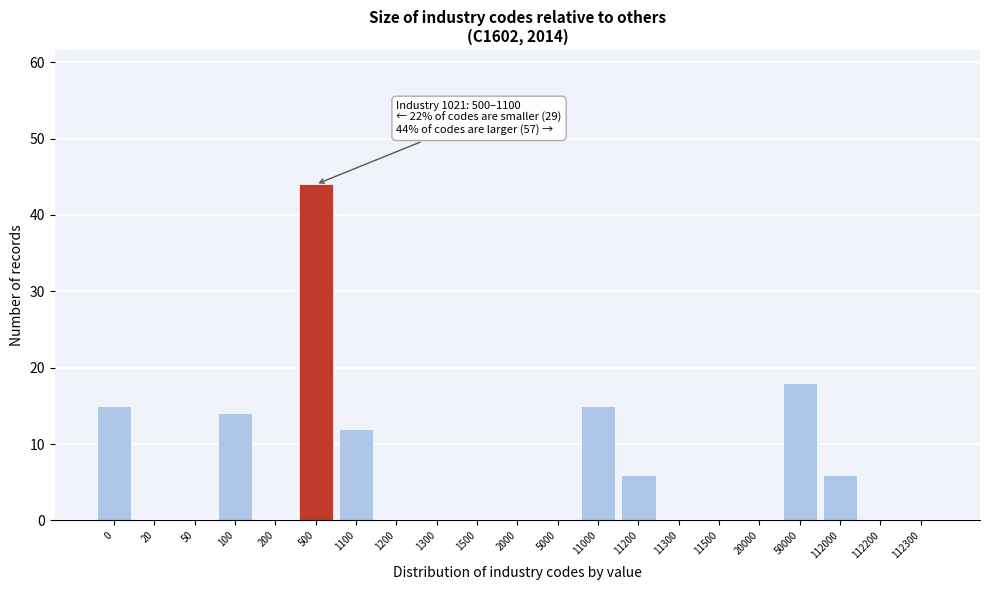

Reading left to right, extract all data points from this chart.

0=15	20=0	50=0	100=14	200=0	500=44	1100=12	1200=0	1300=0	1500=0	2000=0	5000=0	11000=15	11200=6	11300=0	11500=0	20000=0	50000=18	112000=6	112200=0	112300=0